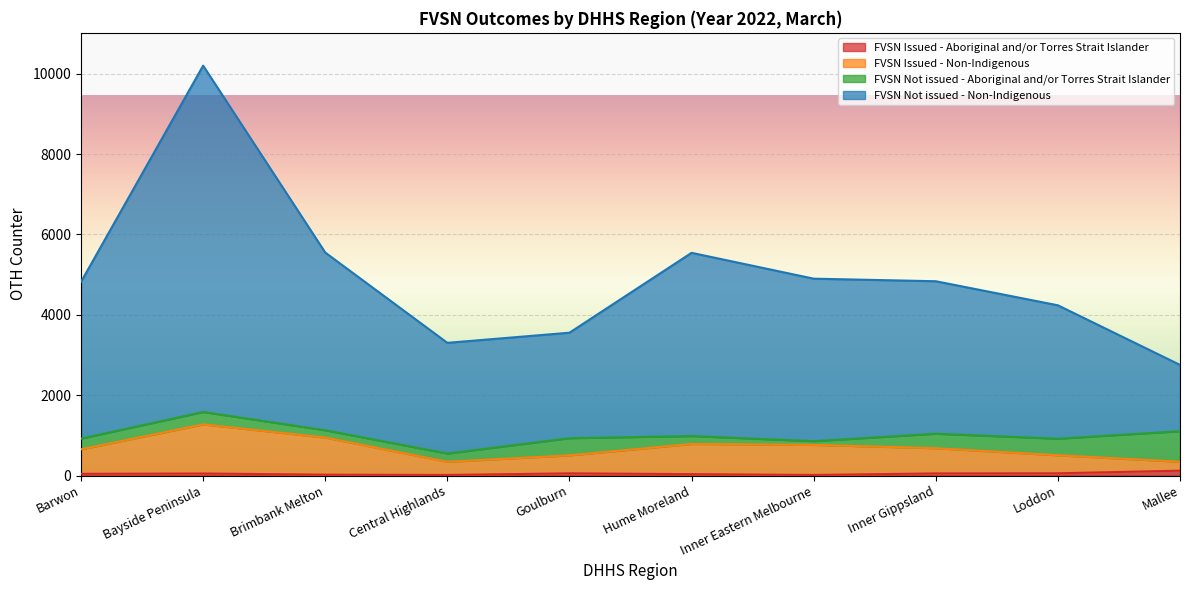

What is the difference between the second highest and second lowest values in the FVSN Issued - Non-Indigenous series?

601